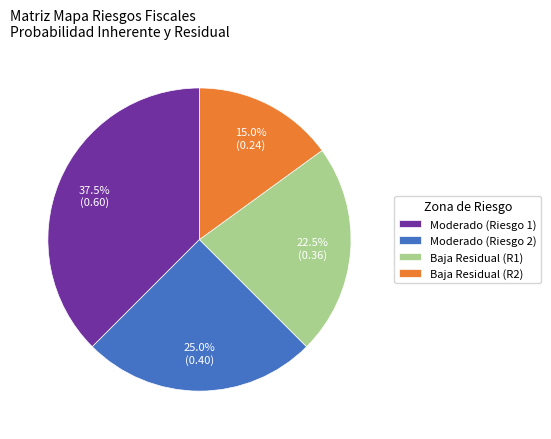

Is there any slice that represents more than half of the pie?

No